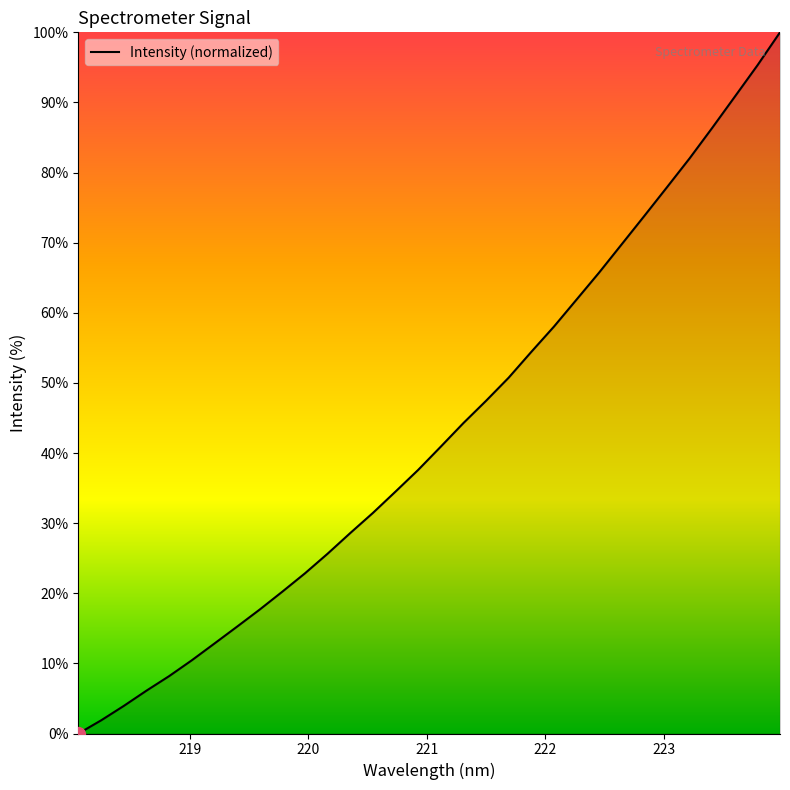

What is the difference between the maximum and minimum values?

100.0